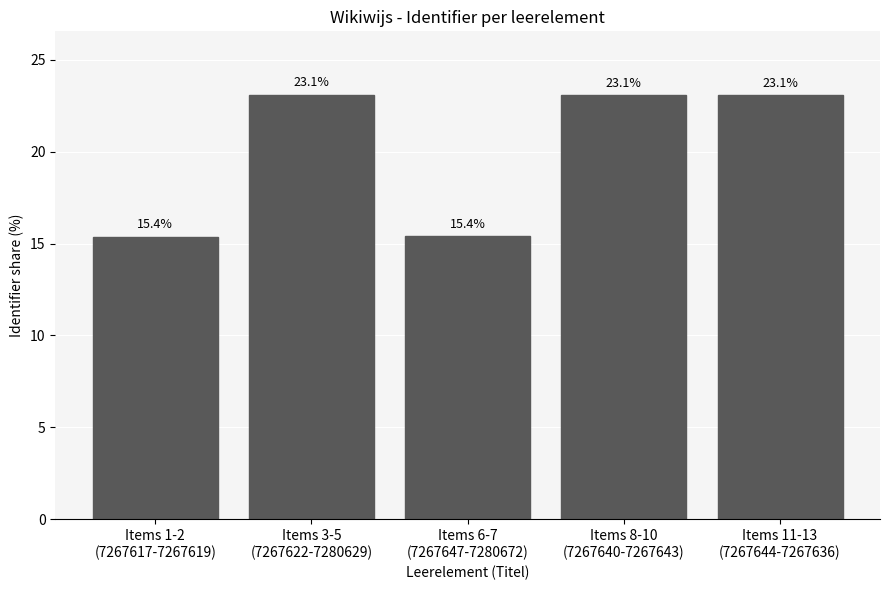

How many series are shown in this chart?

1